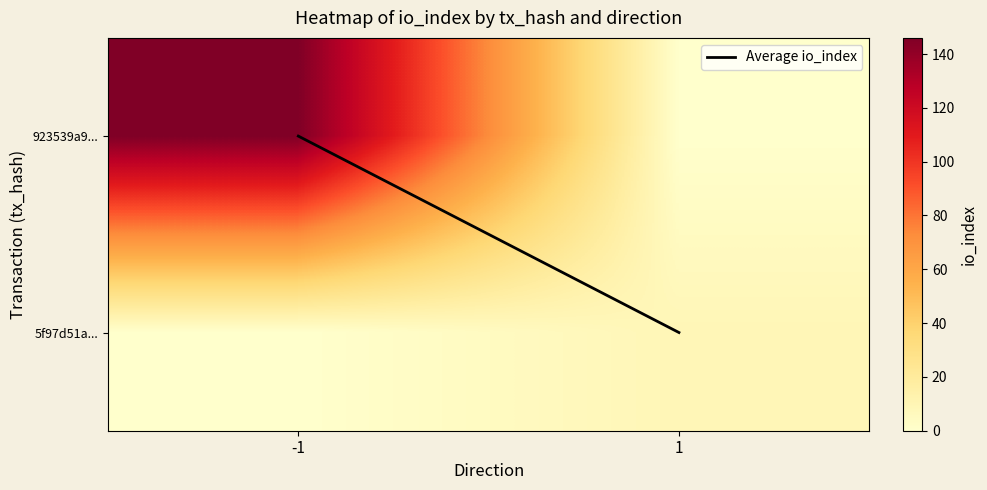

Which label corresponds to the smallest value in the chart?

-1